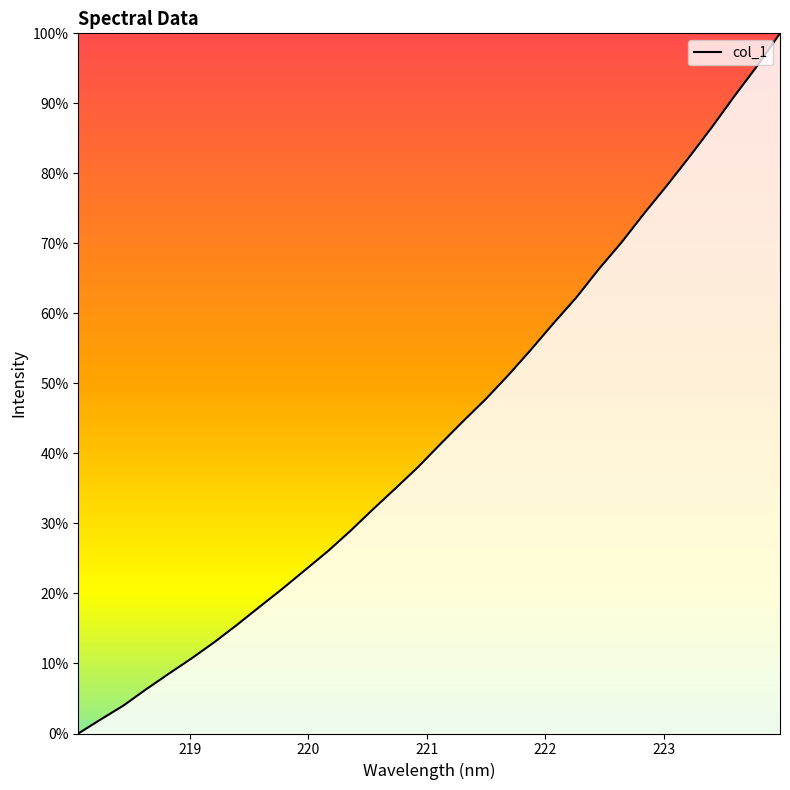

What is the difference between the maximum and minimum values?

100.0